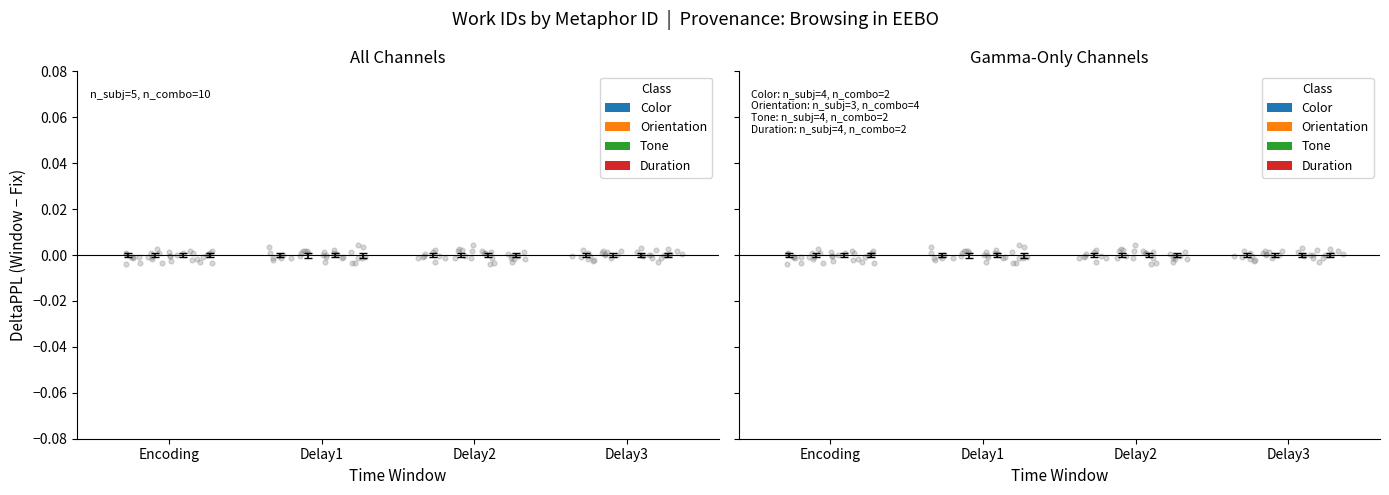

Which series has the largest Y range (max minus min)?

Duration